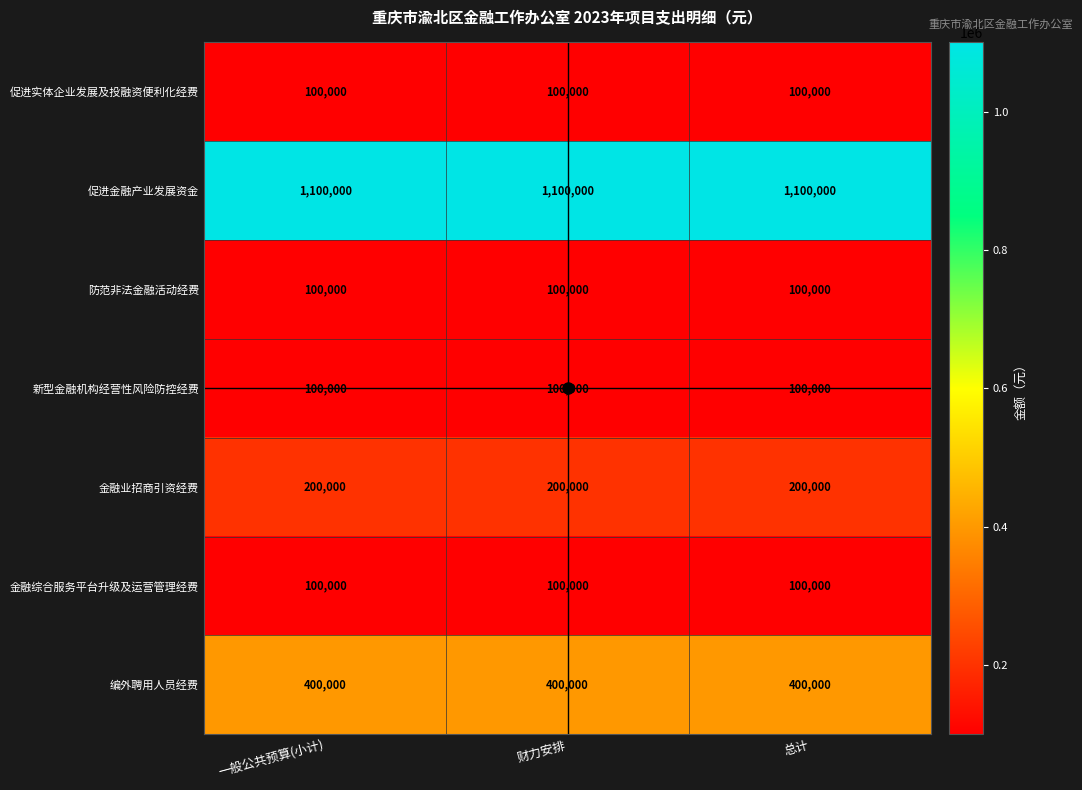

What is the spread (max minus min) of values at 财力安排?

1000000